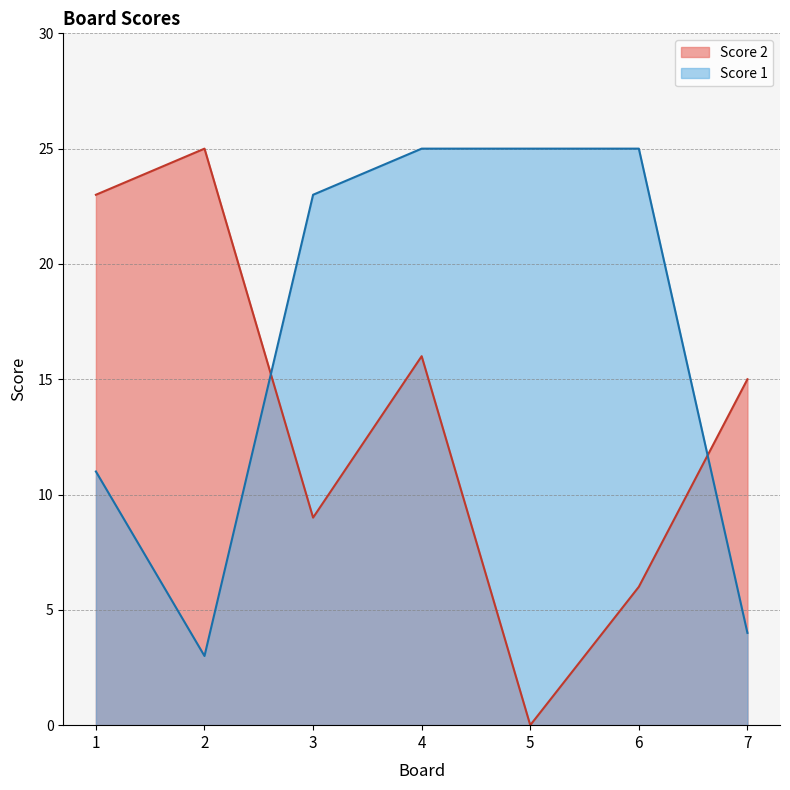

At which label does Score 2 first exceed 15?

1